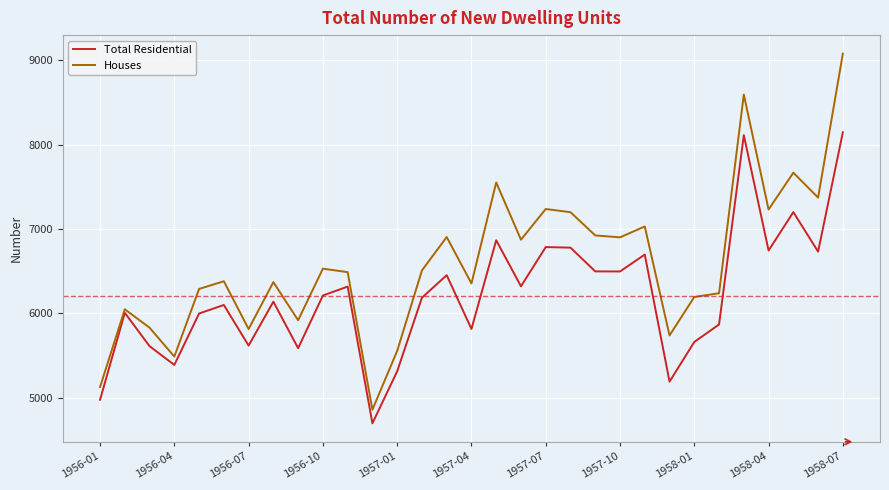

Which series has the largest total across all categories?

Houses